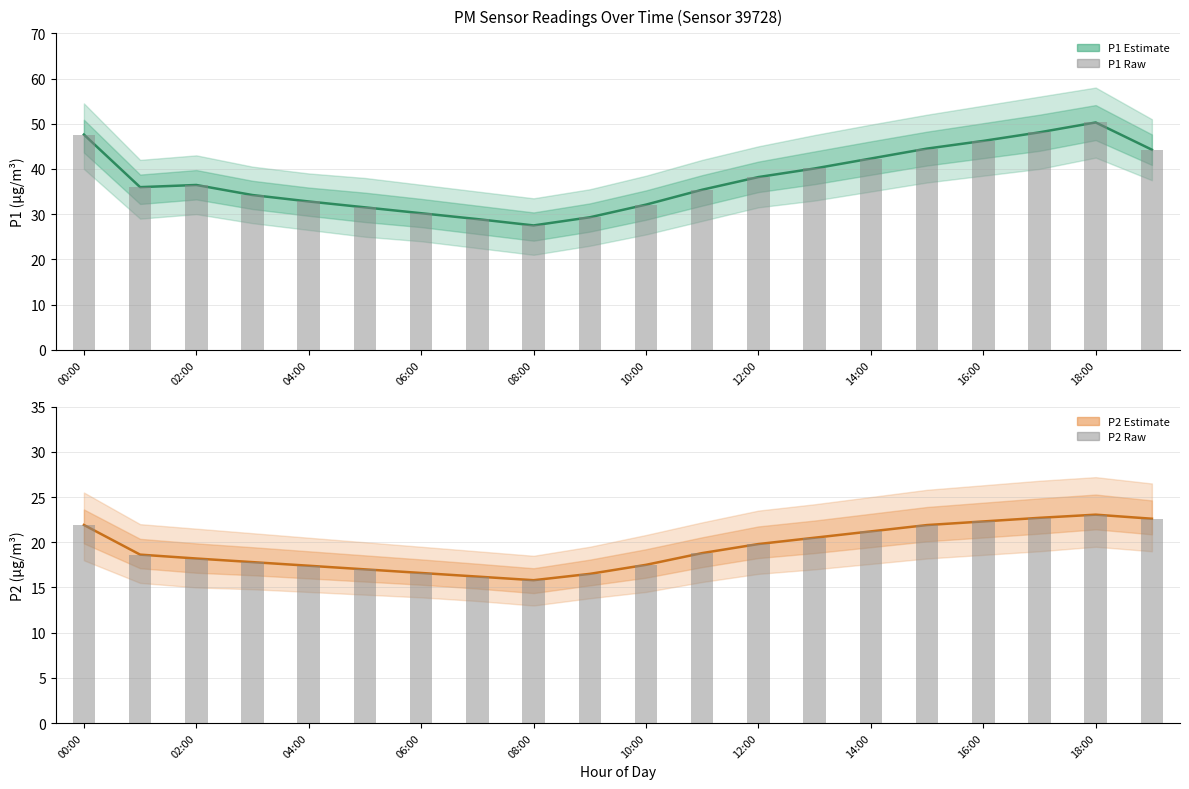

How many groups of bars are there?

20